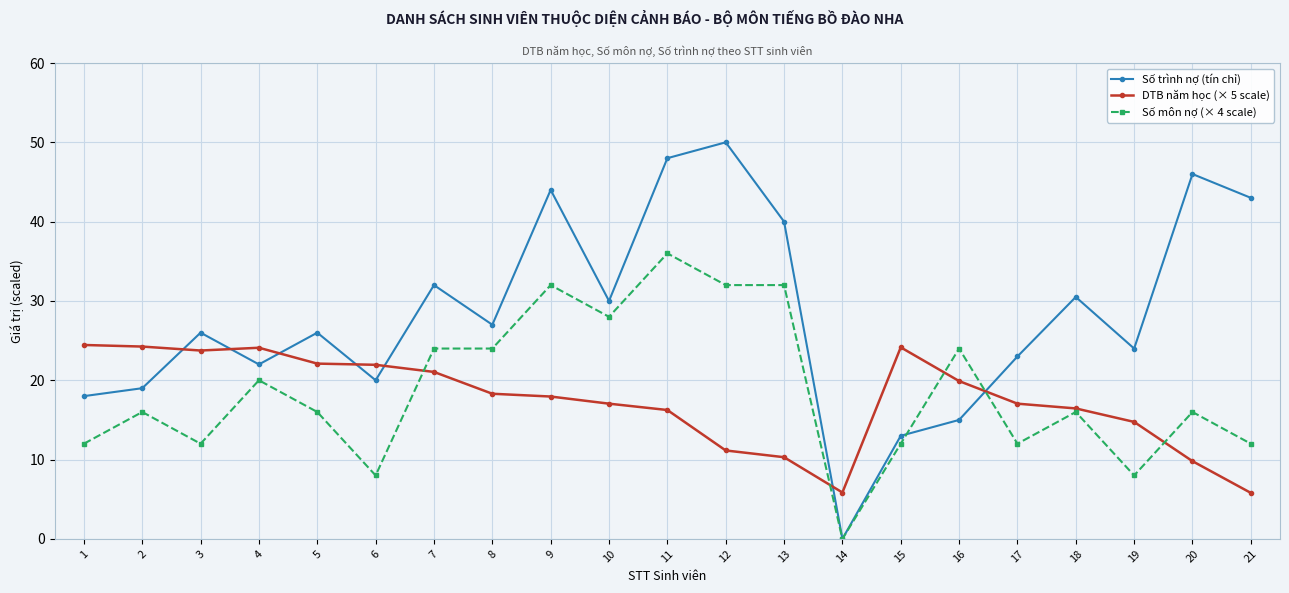

How many intersections are there between DTB năm học (× 5 scale) and Số trình nợ (tín chỉ)?

7